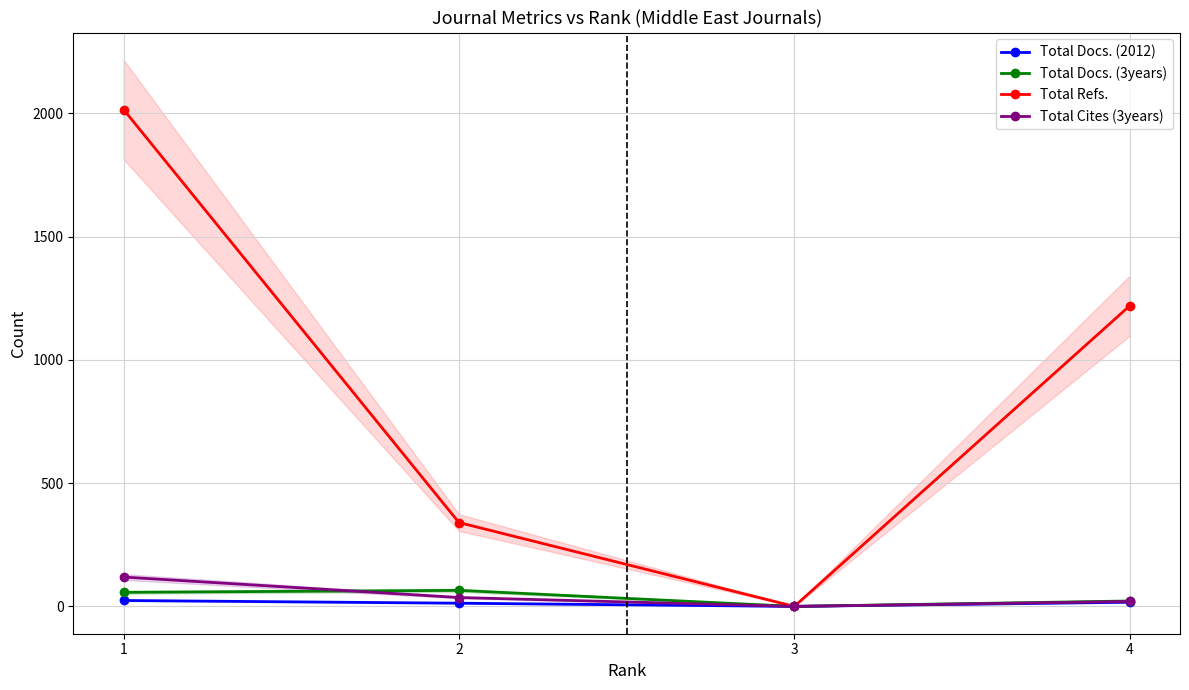

Is the value of Total Refs. at 4 greater than the value of Total Cites (3years) at 1?

Yes